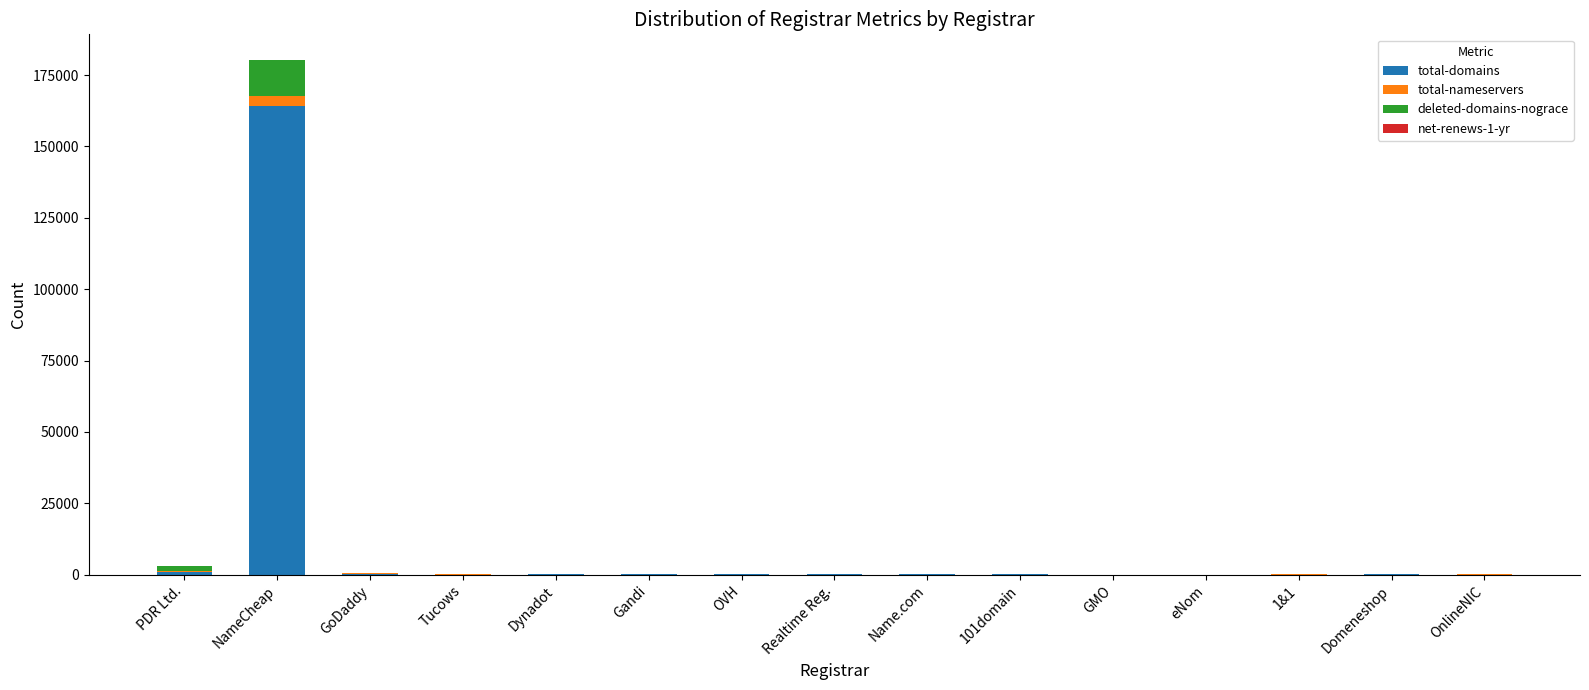

Are the bars grouped side by side (vs. stacked)?

No